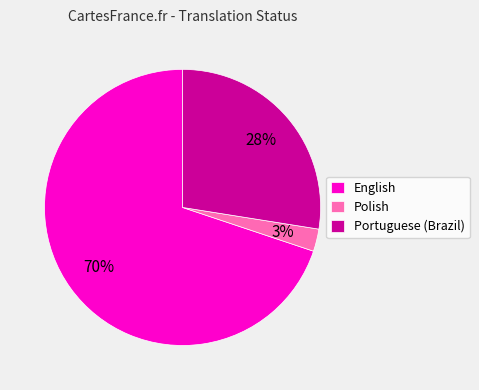

Which has a higher value, Polish or English?

English